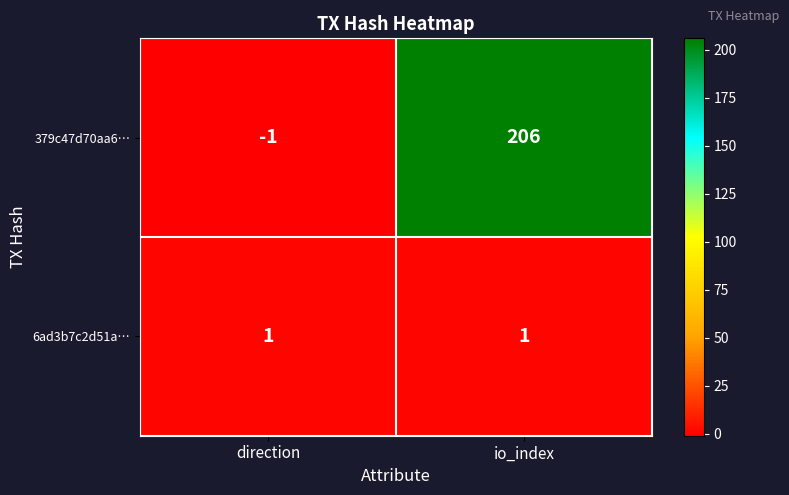

Which series changed the most between direction and io_index?

379c47d70aa6…